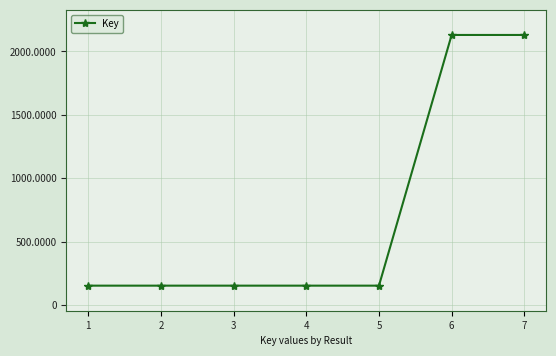

Is this an area chart (filled region under the line)?

No